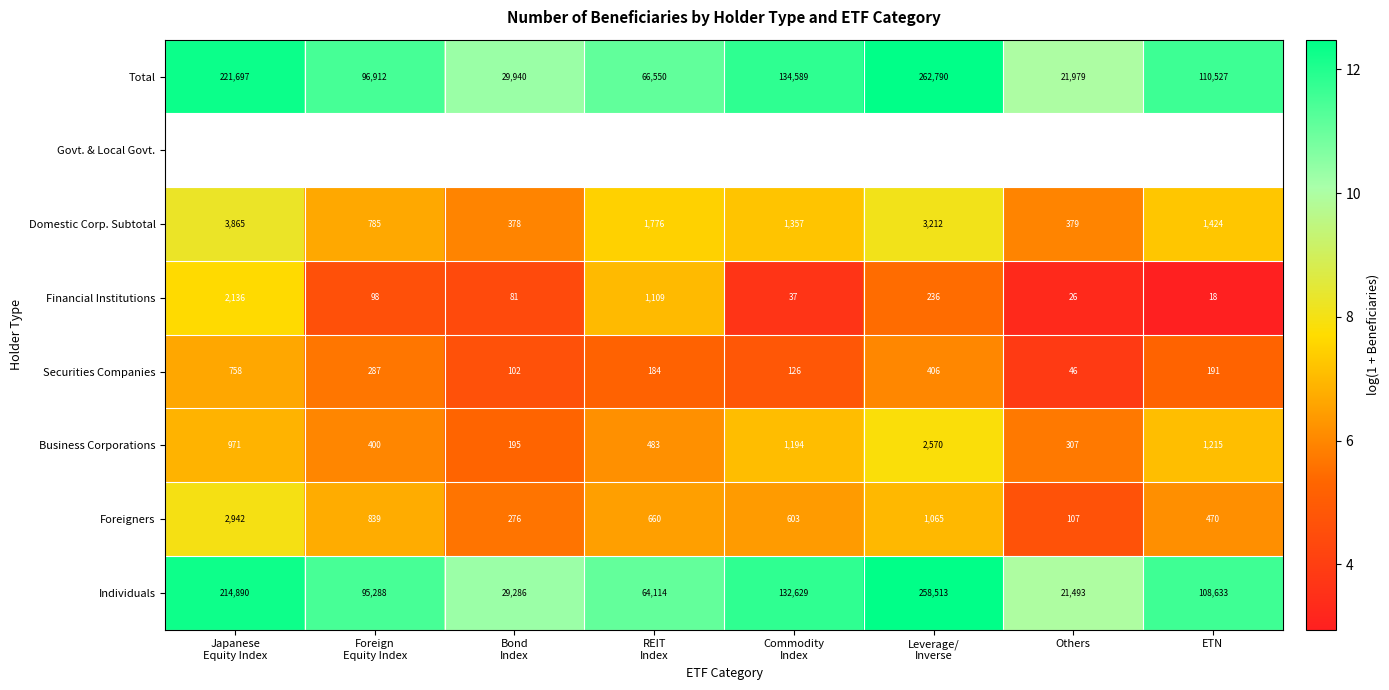

At which label is Business Corporations closest to 1382?

ETN